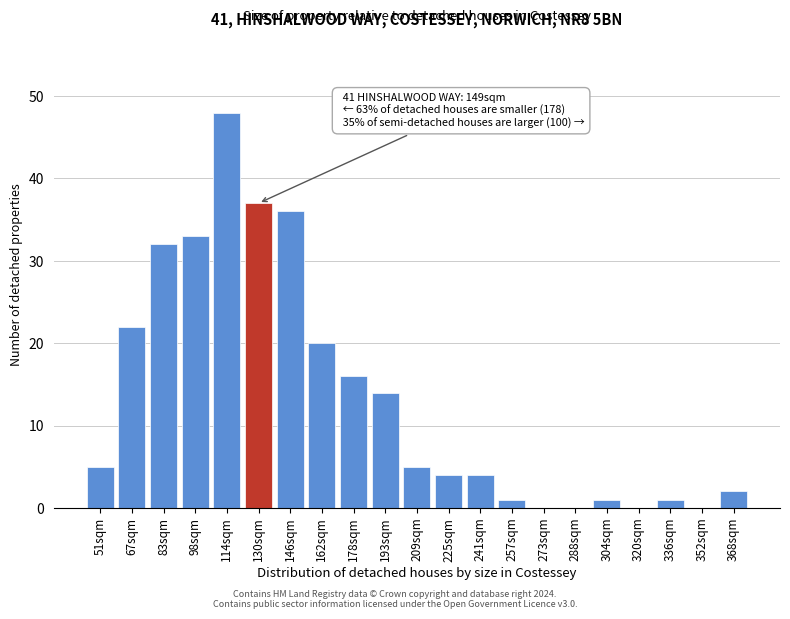

Reading left to right, list all the values displayed in this chart.

51sqm=5	67sqm=22	83sqm=32	98sqm=33	114sqm=48	130sqm=37	146sqm=36	162sqm=20	178sqm=16	193sqm=14	209sqm=5	225sqm=4	241sqm=4	257sqm=1	273sqm=0	288sqm=0	304sqm=1	320sqm=0	336sqm=1	352sqm=0	368sqm=2